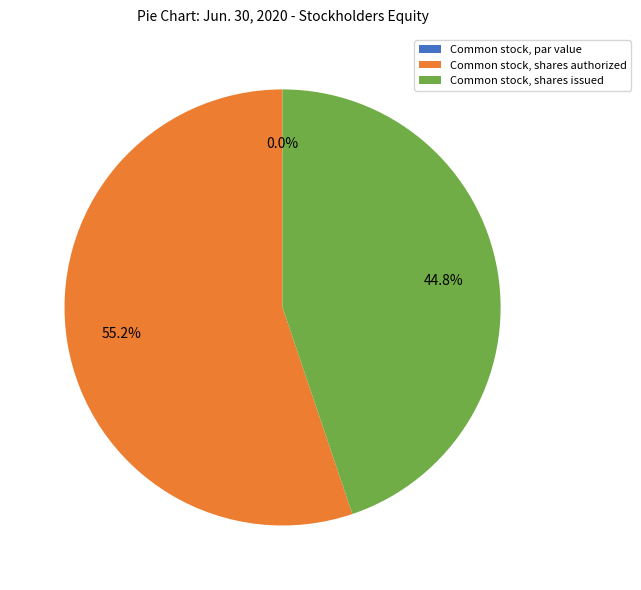

The Common stock, shares authorized slice represents 64% of the pie. True or false?

False